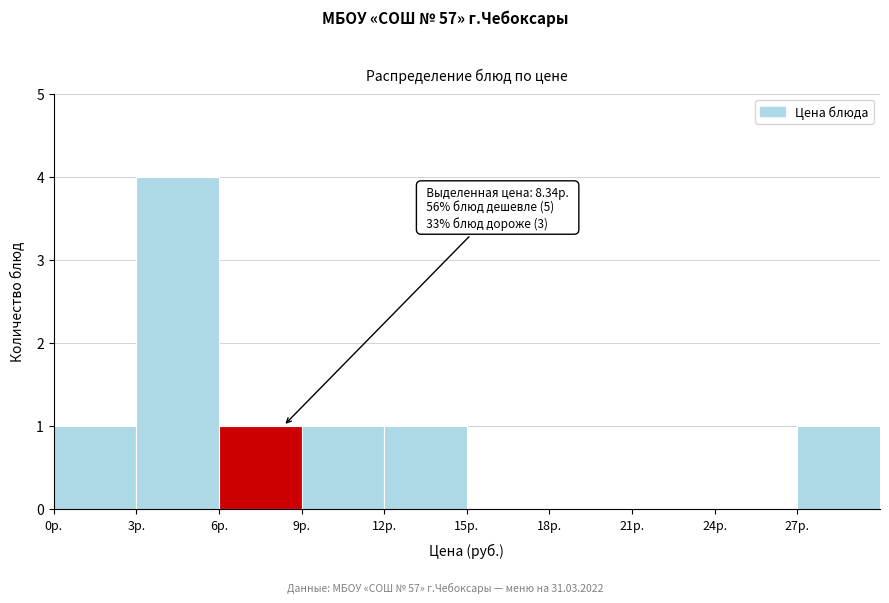

Which range on the x-axis has the tallest bar?

3 to 6